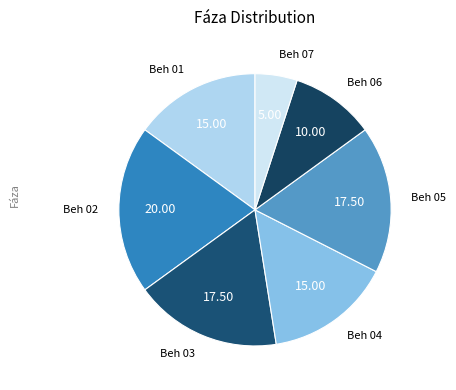

How many segments does this pie chart have?

7